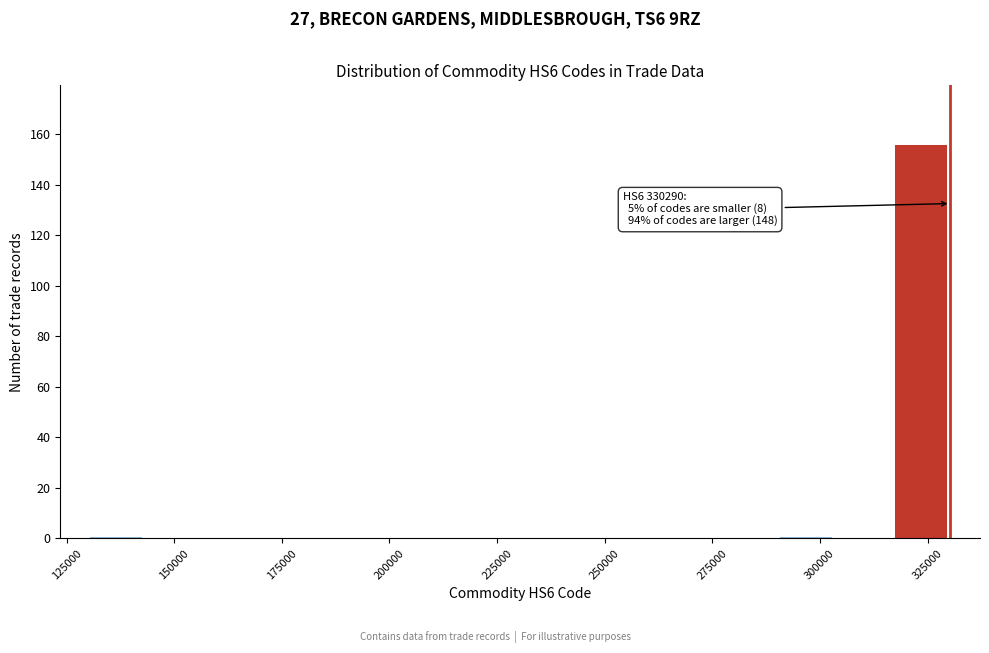

Read against the x-axis, roughly where is the centre of the tallest bar?

325000